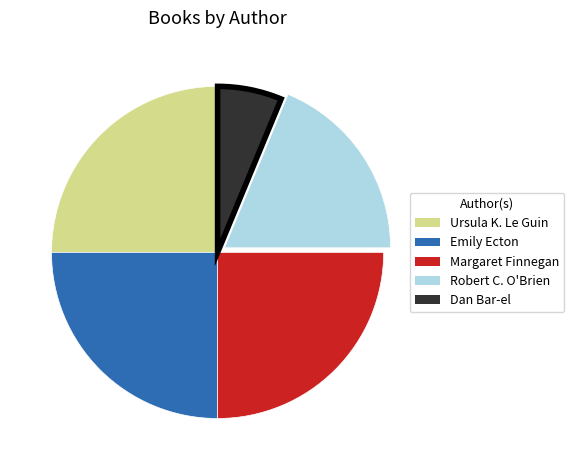

Which category has the smallest portion of the pie?

Dan Bar-el